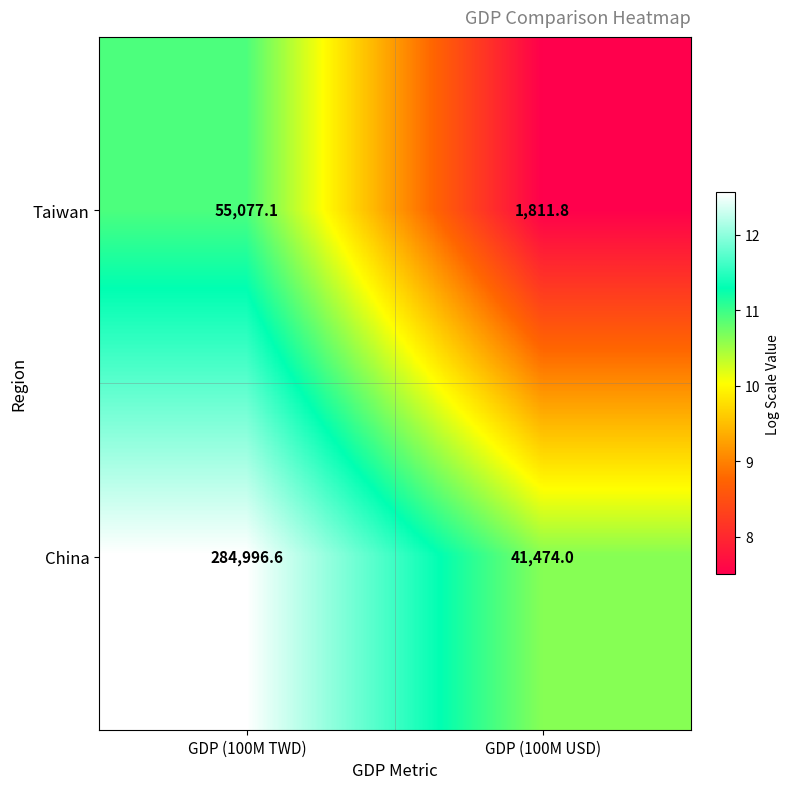

What is the sum of the Taiwan values at GDP (100M TWD) and GDP (100M USD)?

56888.9